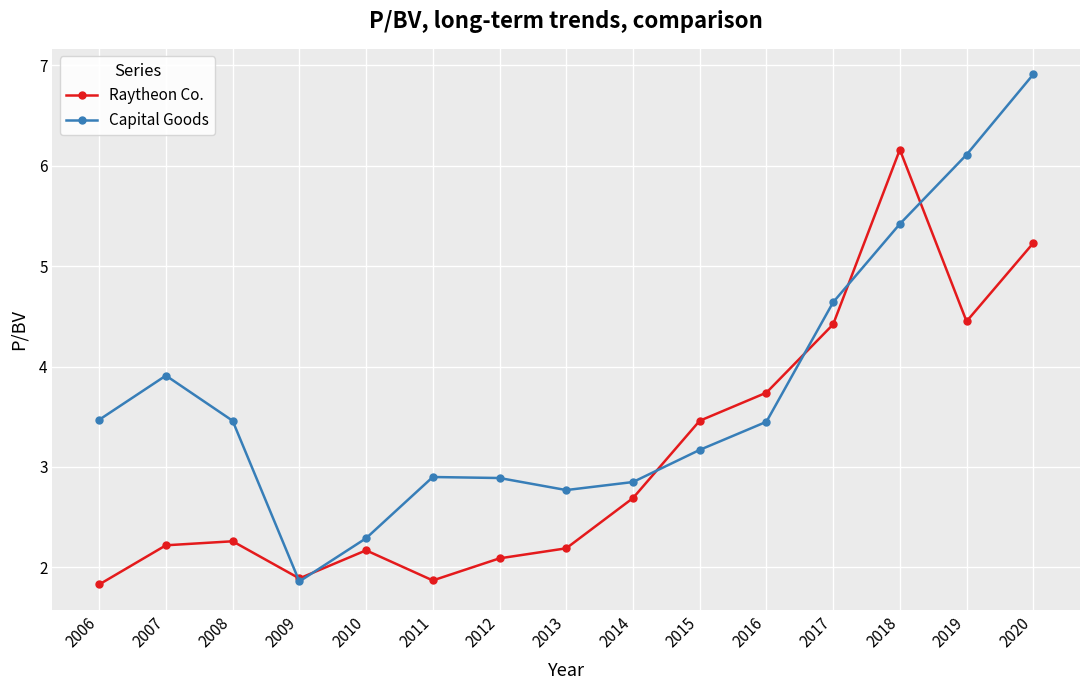

What is the smallest value displayed?

1.8